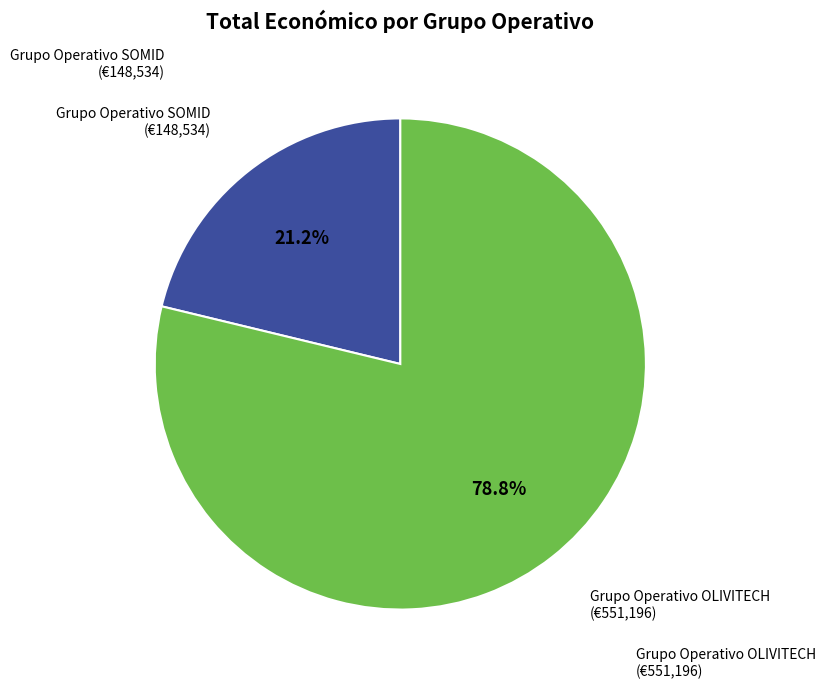

Is there any slice that represents more than half of the pie?

Yes